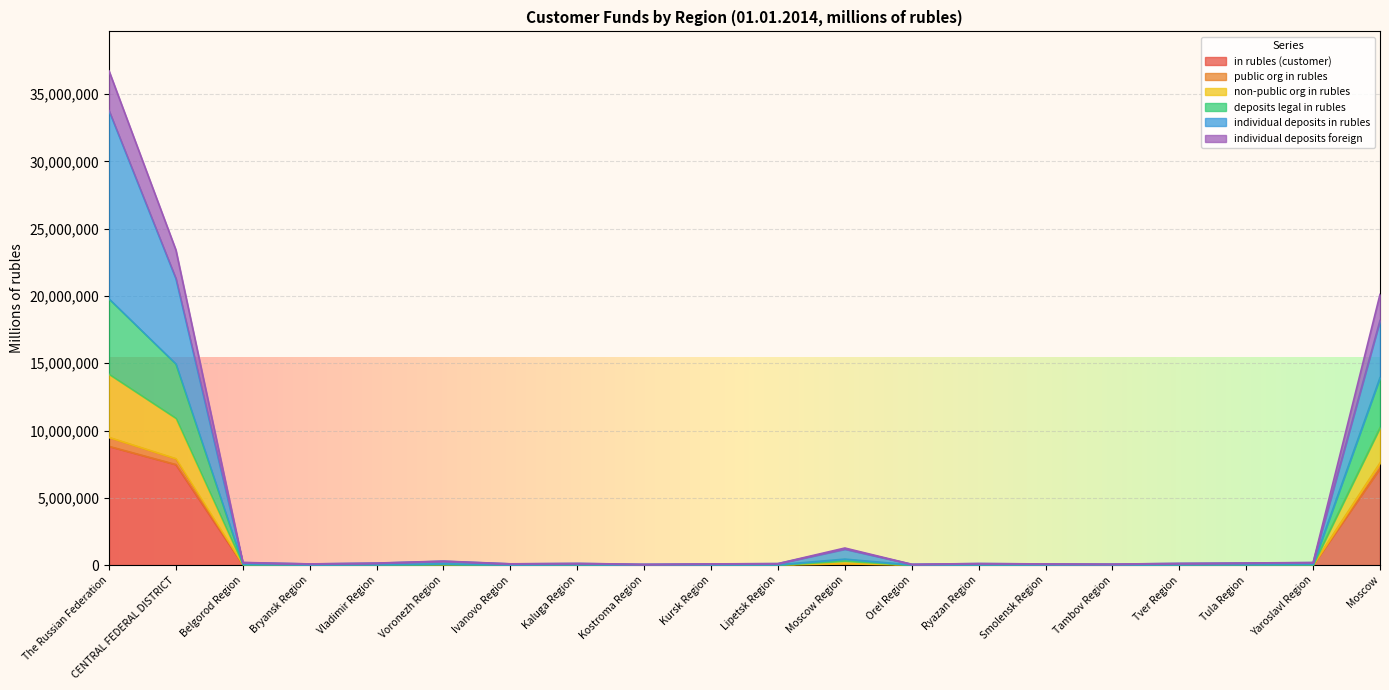

How many data points does each series have?

20